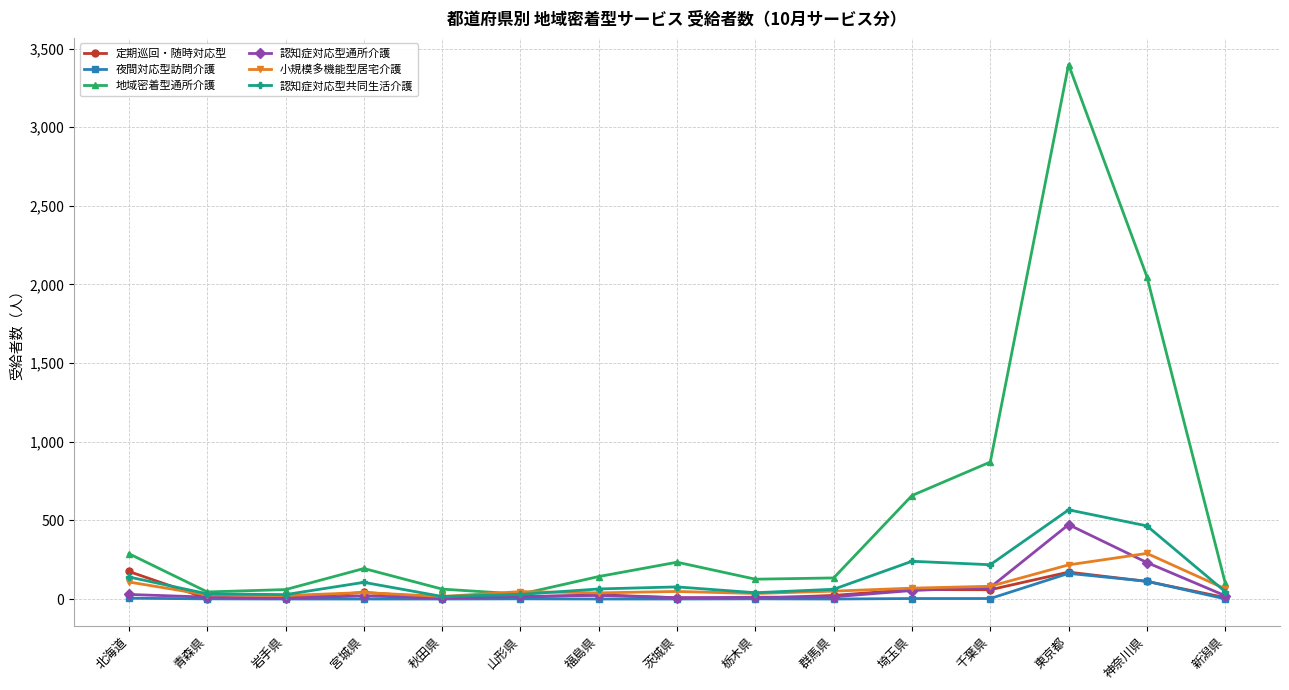

What is the spread (max minus min) of values at 東京都?

3235